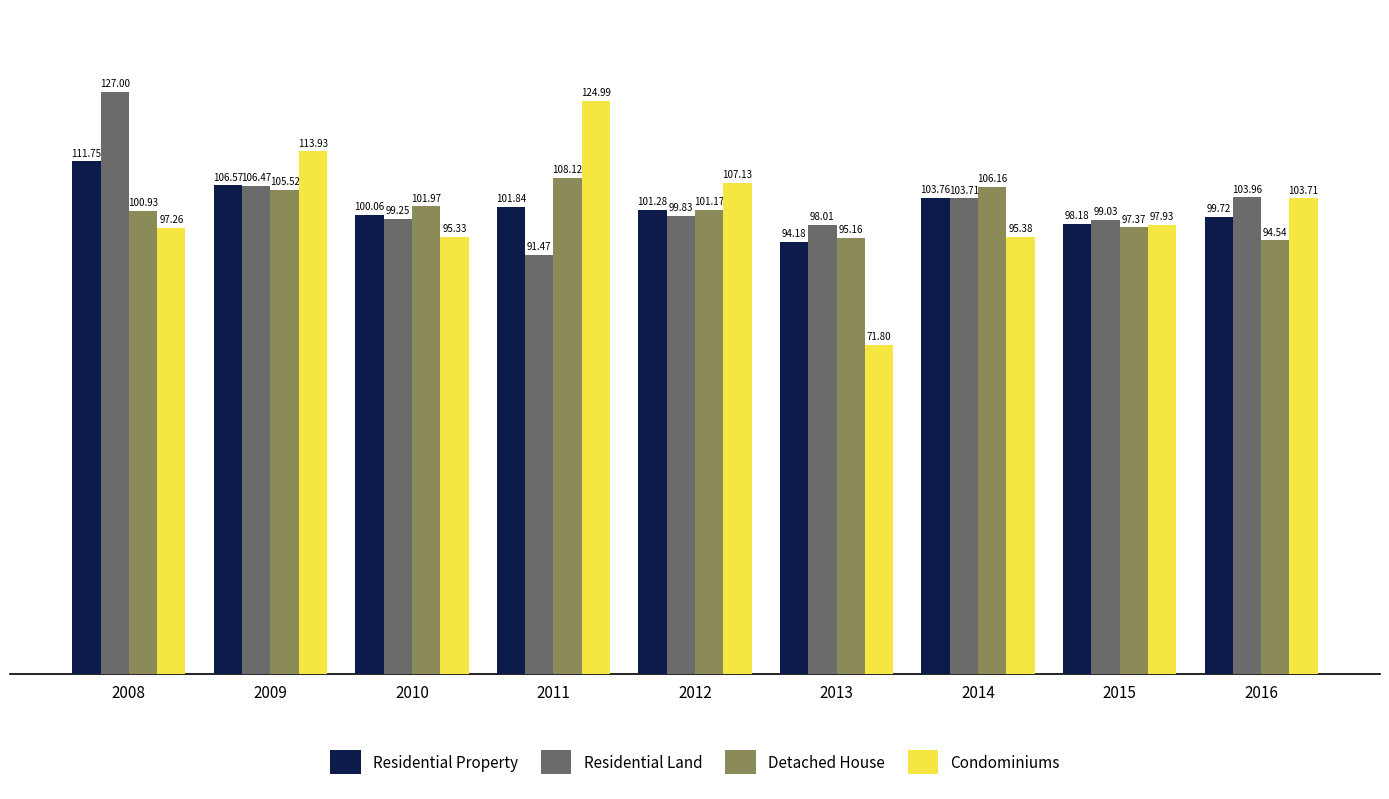

What is the total value across all series at 2016?

401.9